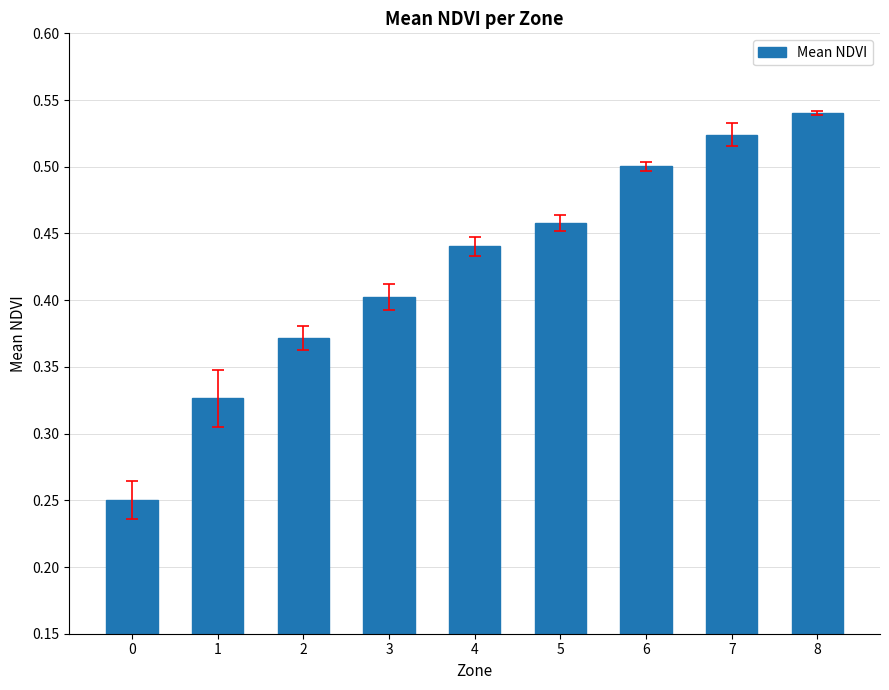

Which label corresponds to the largest value in the chart?

8